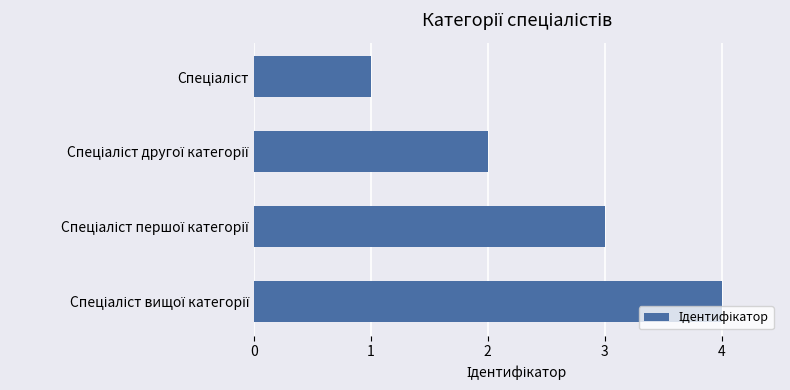

How many series are shown in this chart?

1